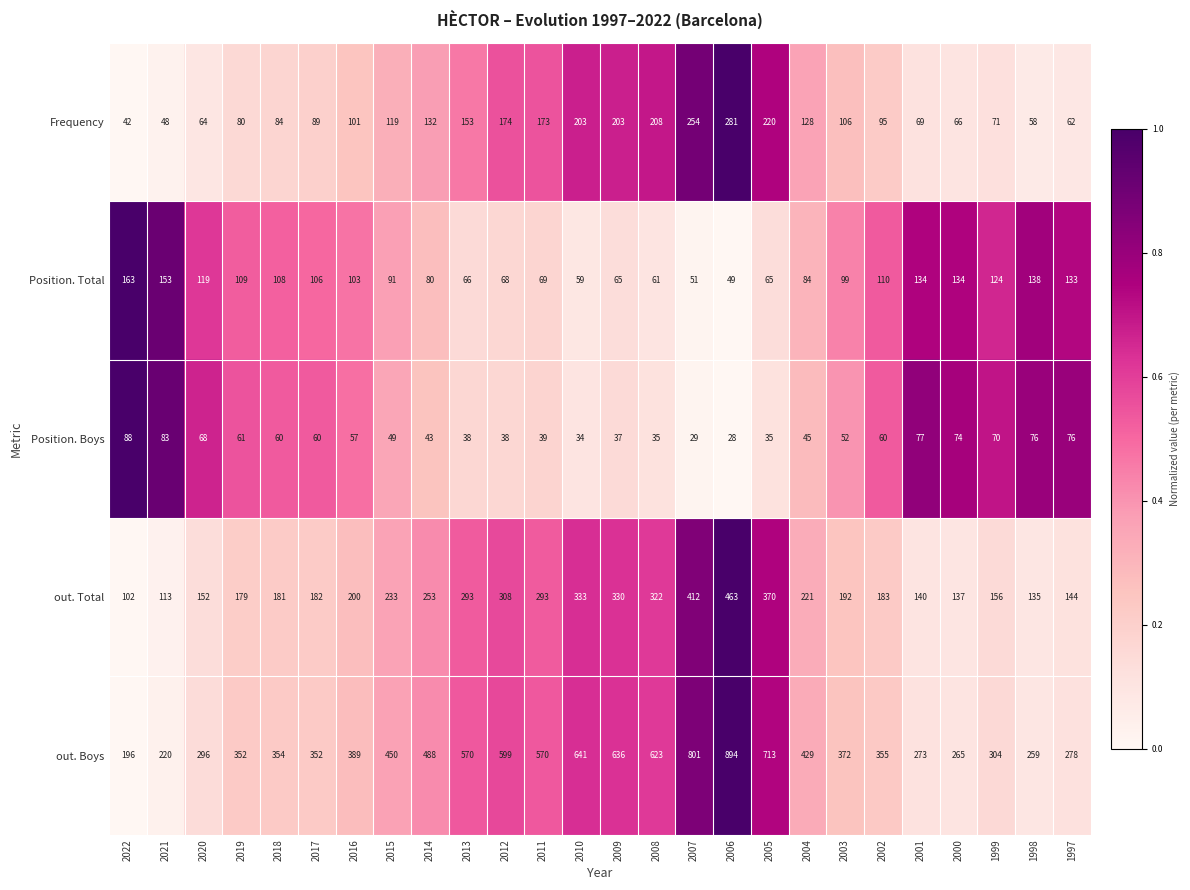

What is the sum of the out. Boys values at 2000 and 2022?

461